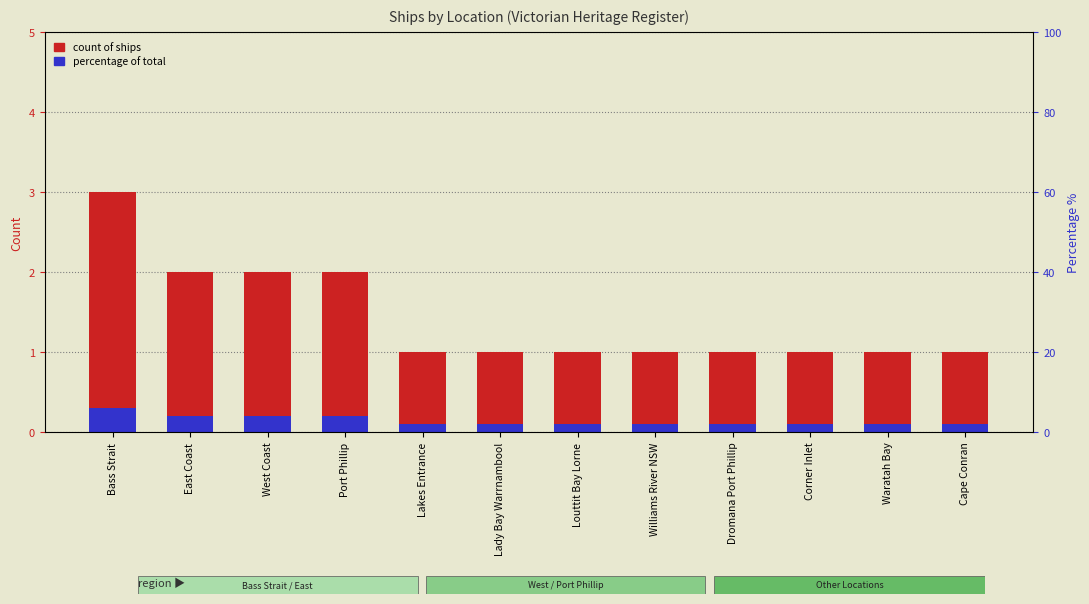

At Cape Conran, list the series in order from largest to smallest.

Count of Ships, Percentage of total